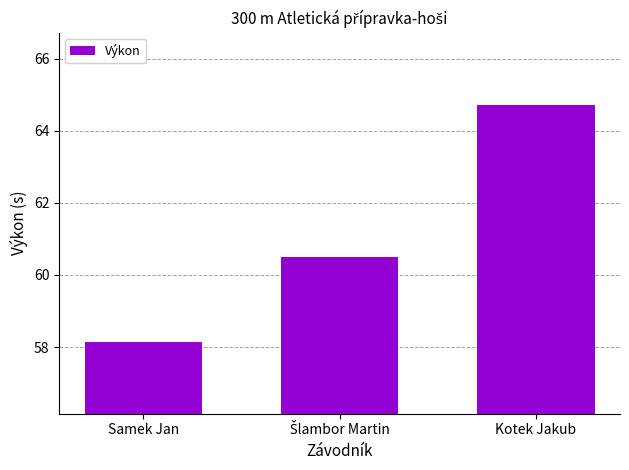

What position from the left is Samek Jan?

1